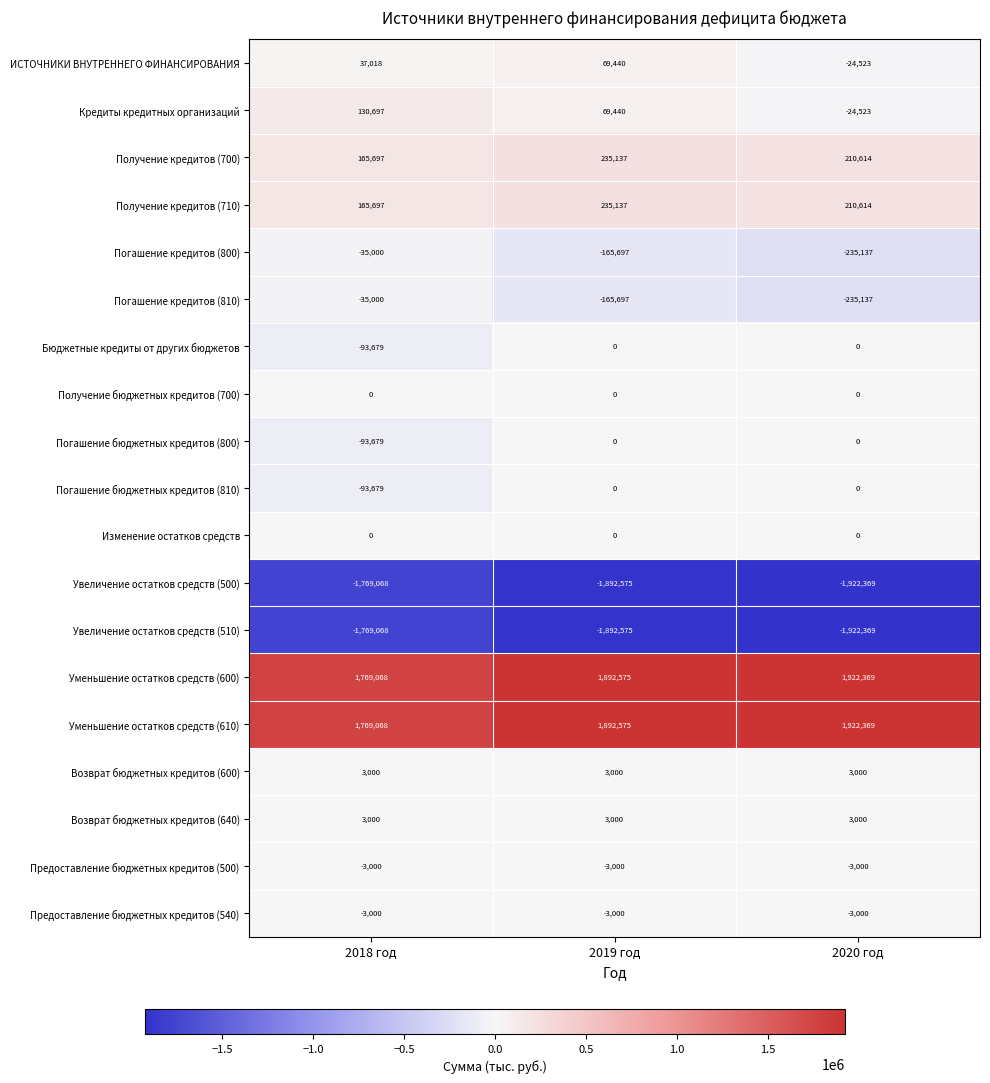

At which category is the sum across all series the highest?

2019 год